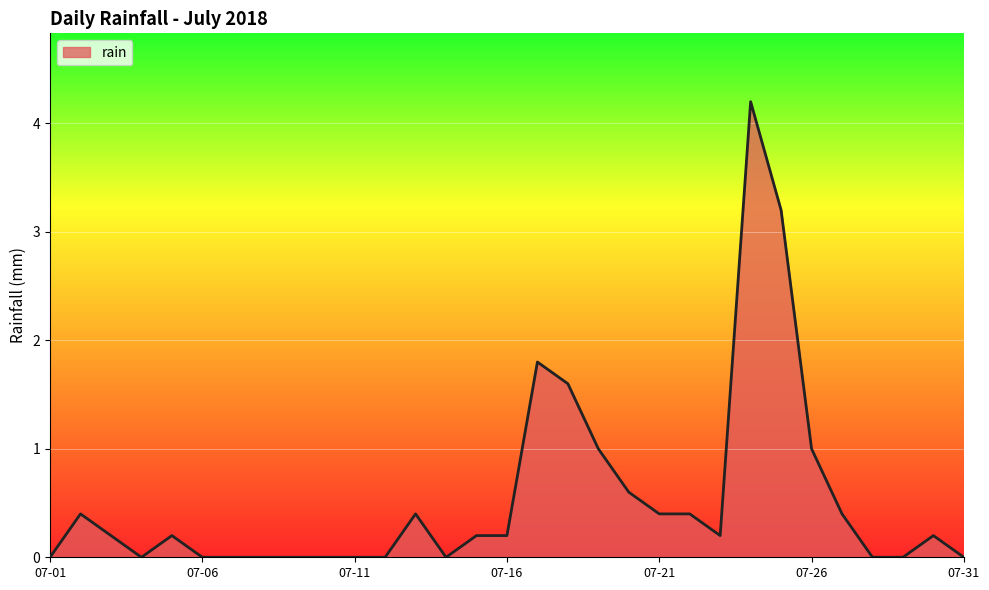

What is the greatest value displayed?

4.2